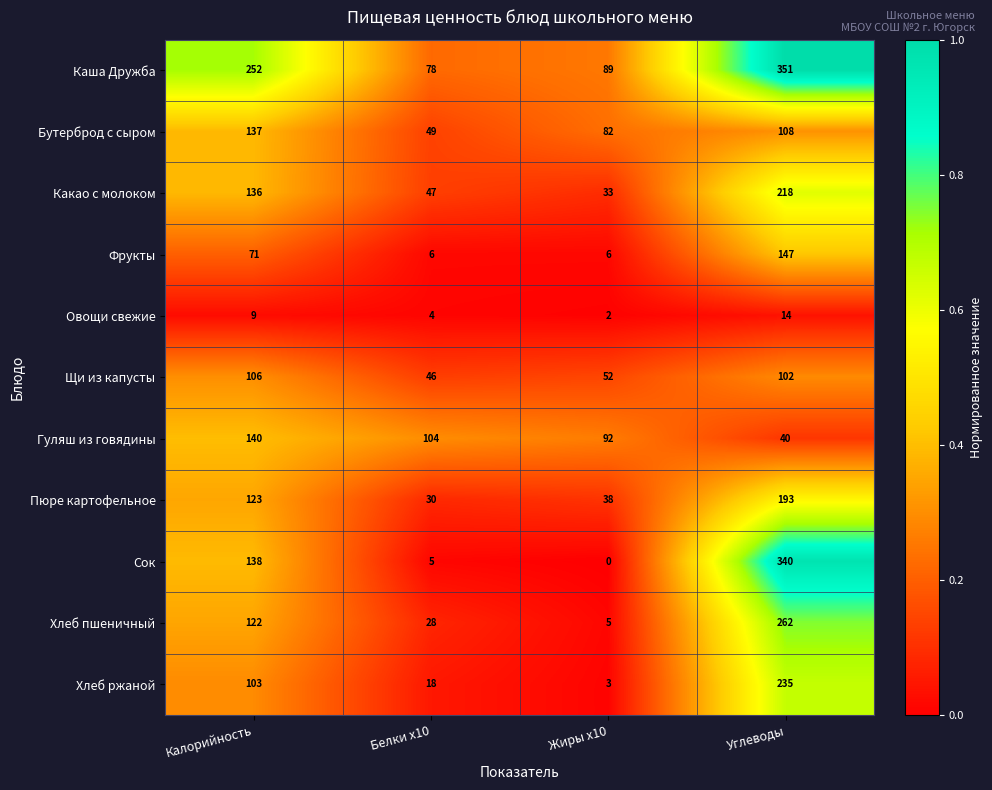

Where is Хлеб пшеничный nearest to the value 133?

Калорийность